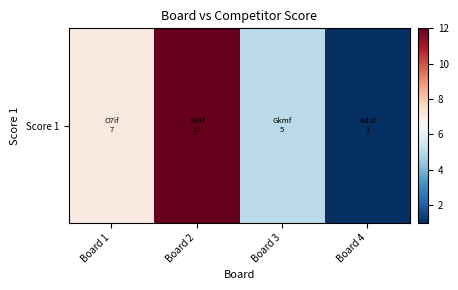

What is the average value?

6